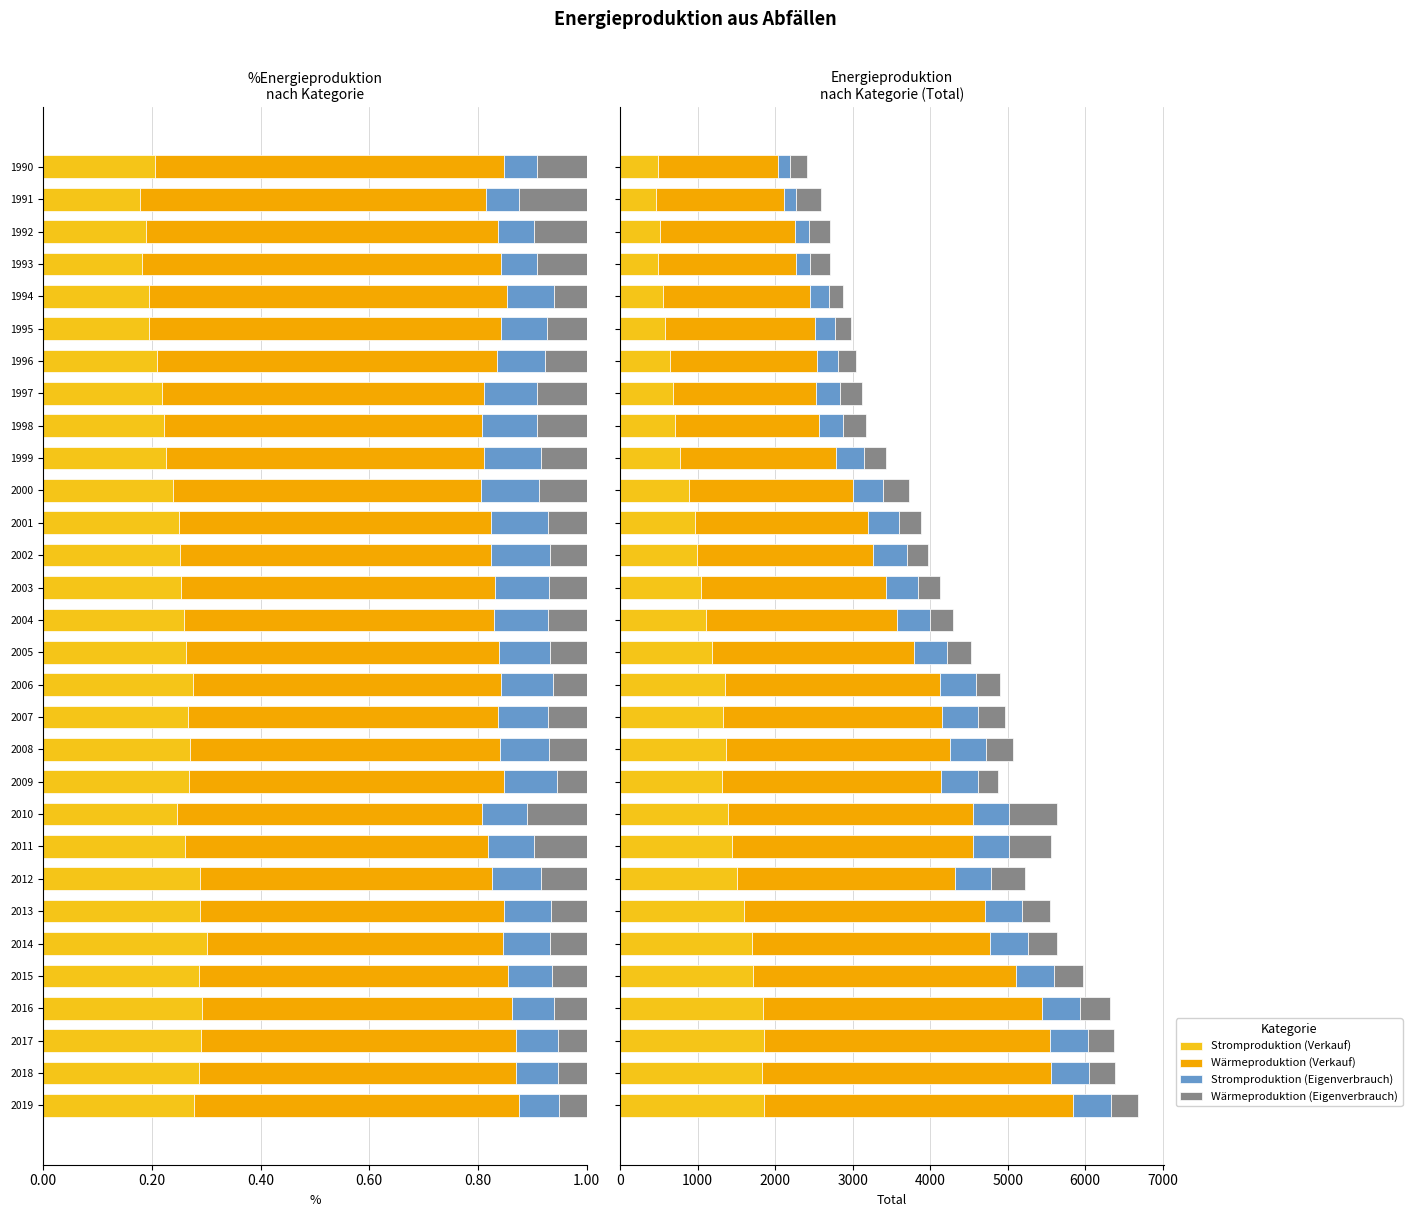

How many data points in Wärmeproduktion (Eigenverbrauch) are less than 304?

15